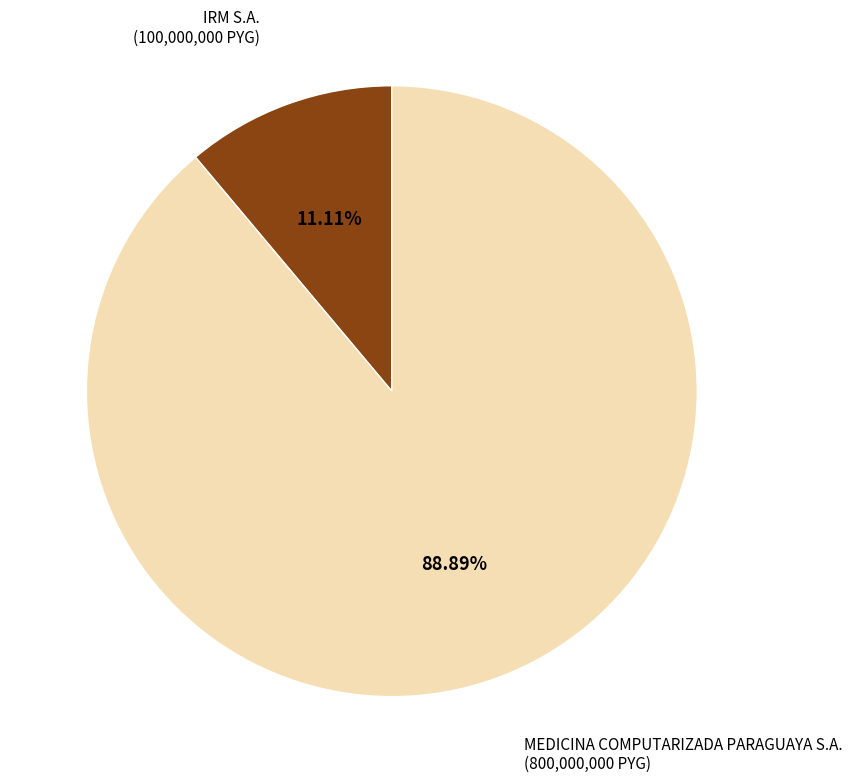

Between IRM S.A. and MEDICINA COMPUTARIZADA PARAGUAYA S.A., which is larger?

MEDICINA COMPUTARIZADA PARAGUAYA S.A.